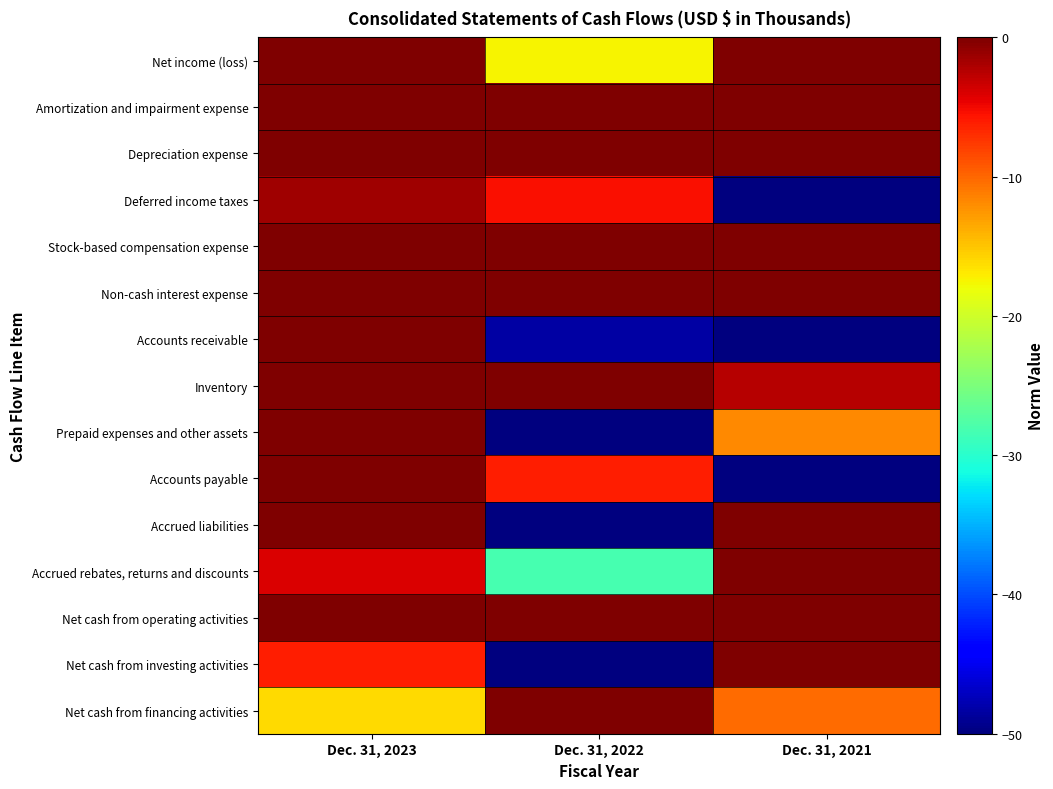

Rank the series by their maximum value, from lowest to highest.

Deferred income taxes, Net cash from investing activities, Accounts receivable, Prepaid expenses and other assets, Accrued liabilities, Accounts payable, Net income (loss), Amortization and impairment expense, Depreciation expense, Stock-based compensation expense, Non-cash interest expense, Inventory, Accrued rebates, returns and discounts, Net cash from operating activities, Net cash from financing activities